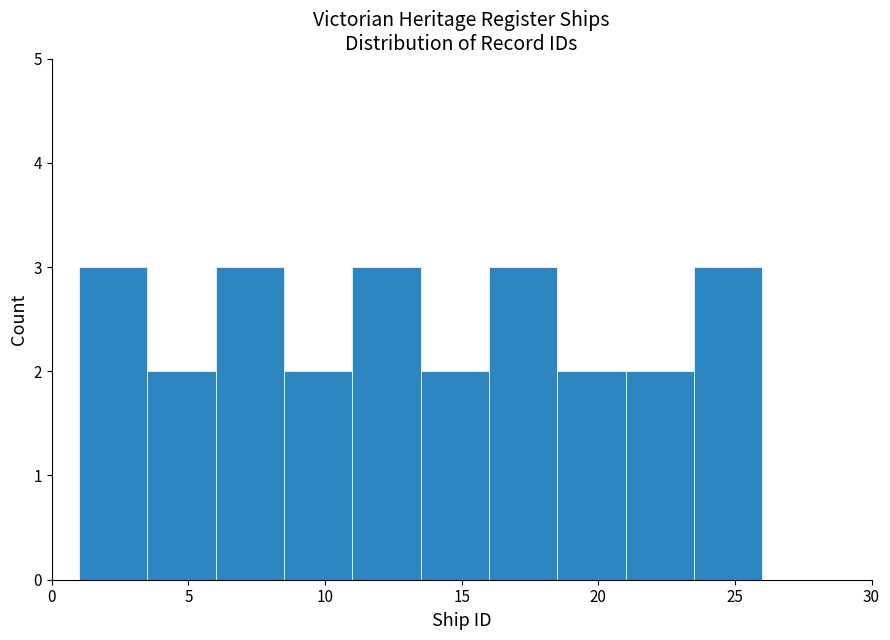

How tall is the bar that spans 23.5 to 26.0 on the x-axis? The values are not printed on the chart, so give them approximately, as read against the axis.

3